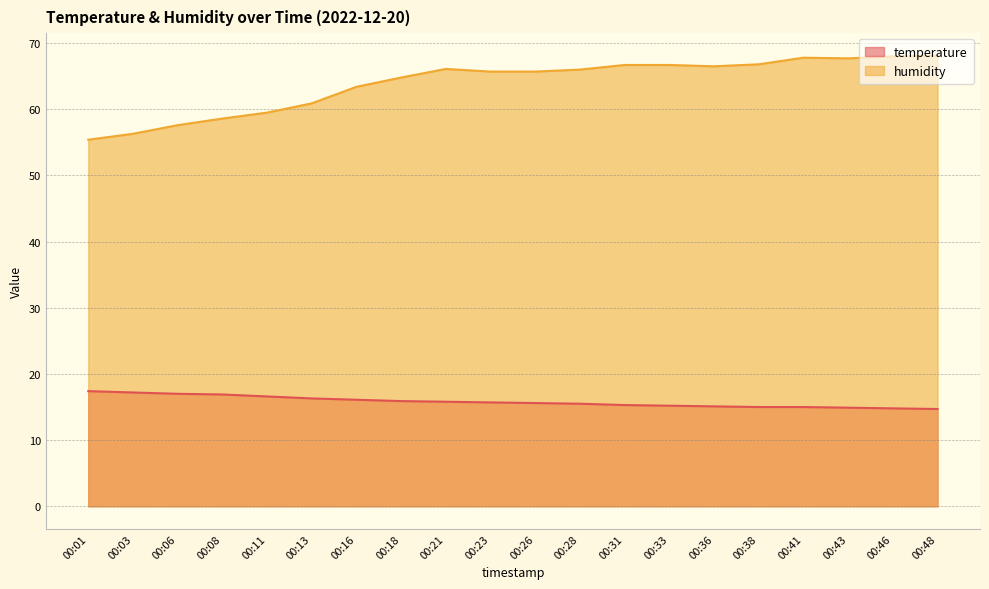

What is the maximum value for humidity?

68.1